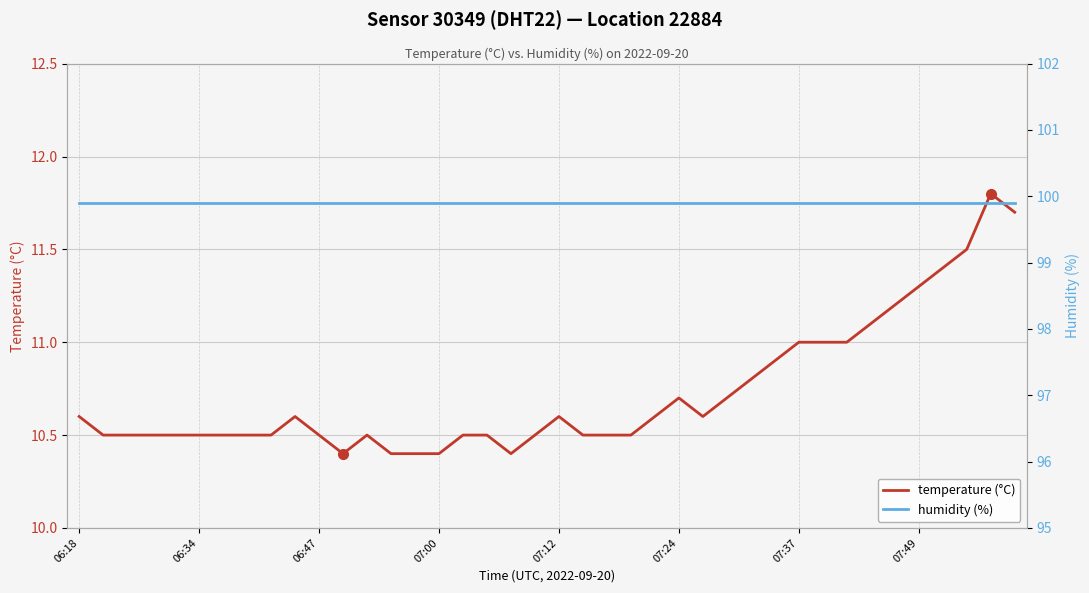

The value of temperature (°C) at 07:49 is 6.4. True or false?

False